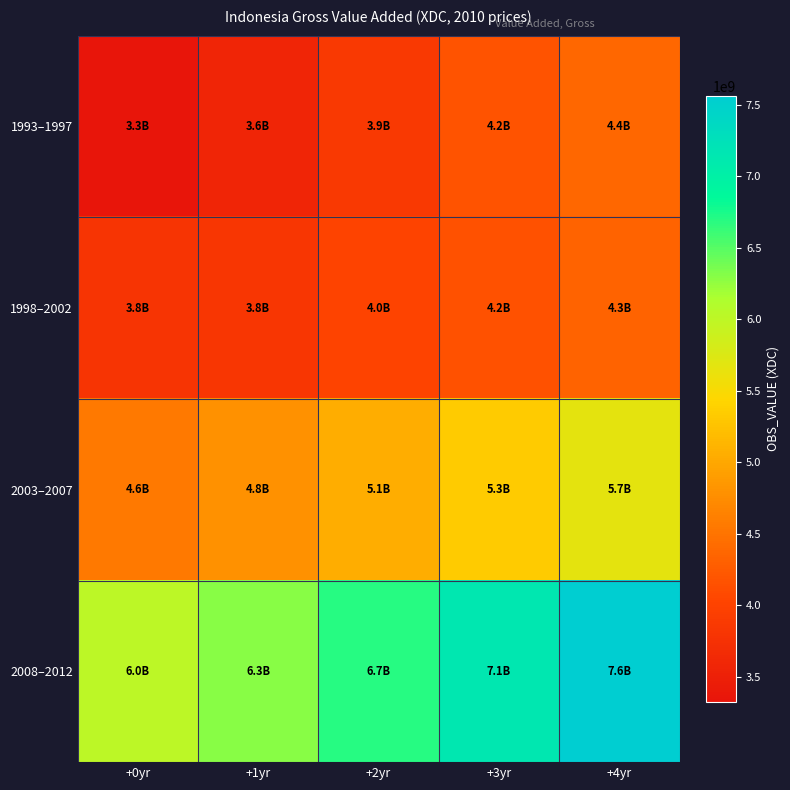

What is the difference between the highest and lowest values at +0yr?

2688436959